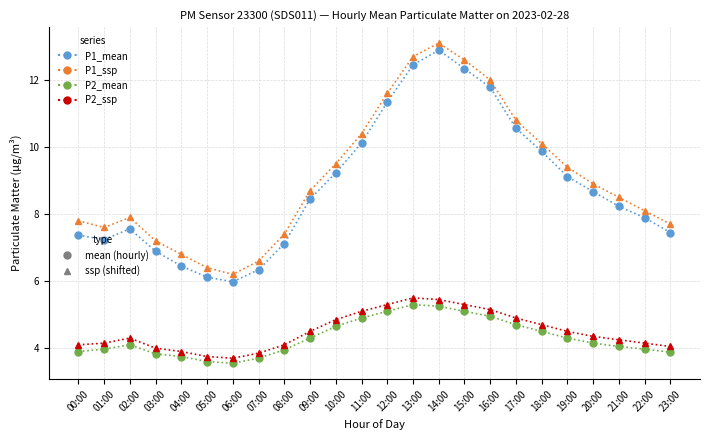

What is the total value across all series at 20:00?

26.1